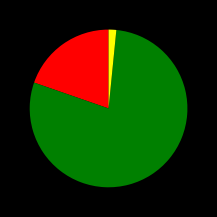

Is there a majority slice in this chart?

Yes